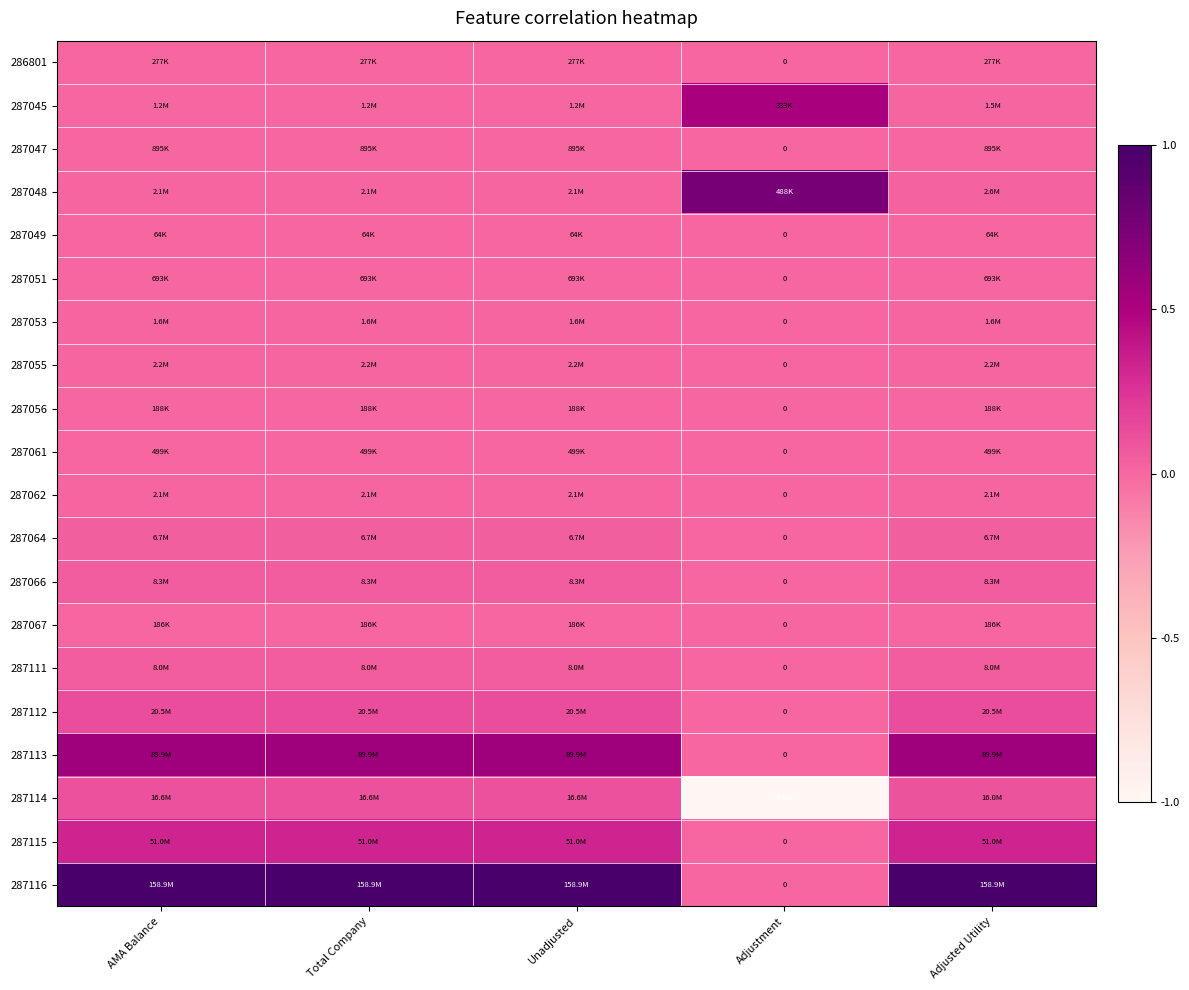

Between Adjustment and Total Company, which is larger?

Total Company